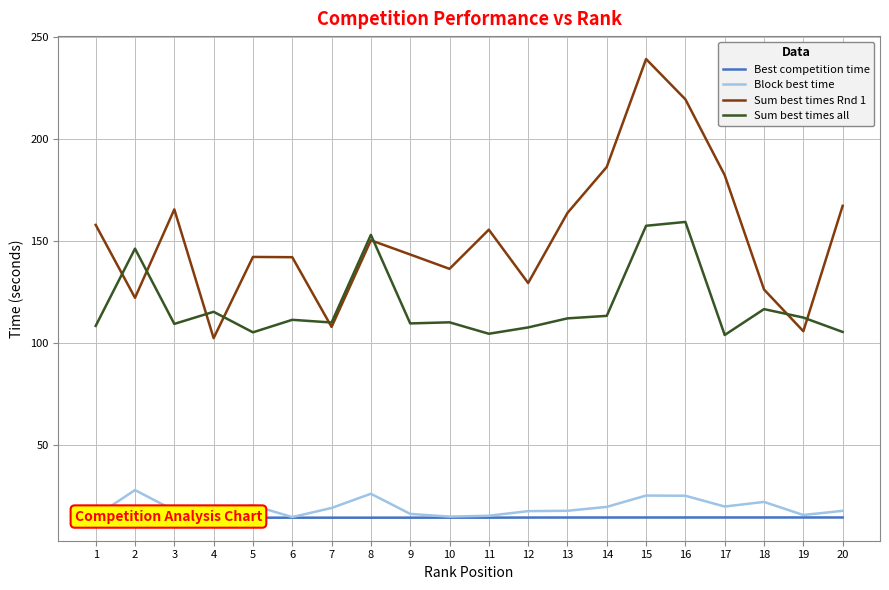

How many data points does each series have?

20